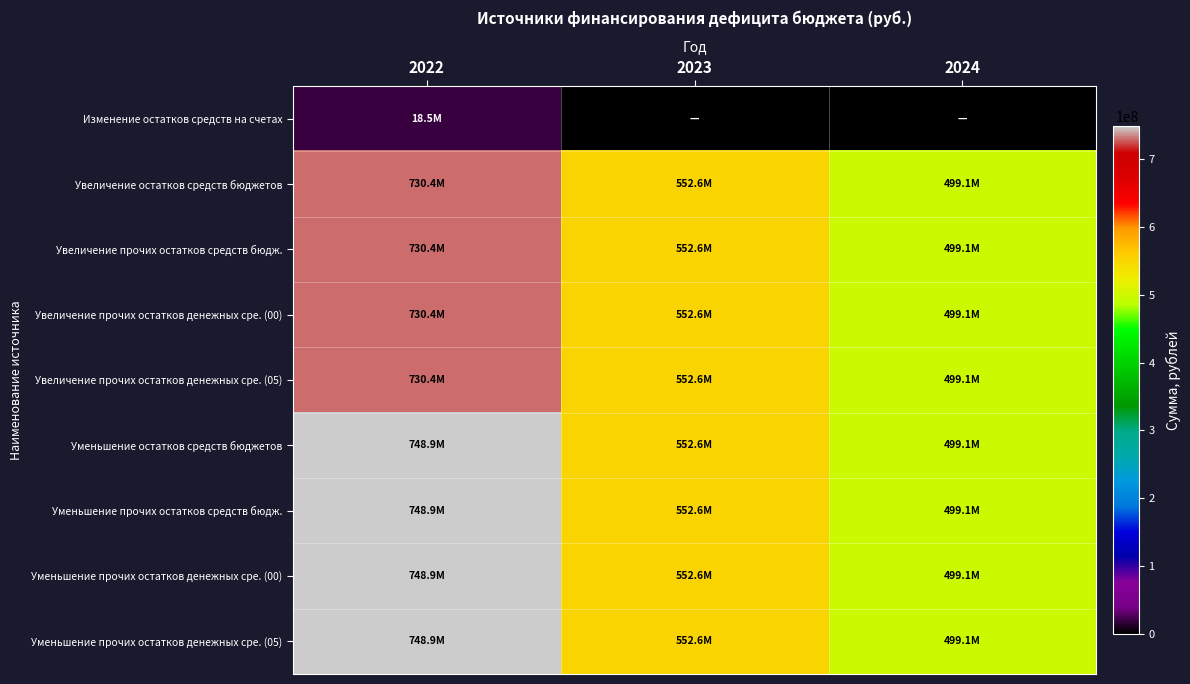

Count the number of categories in the chart.

3